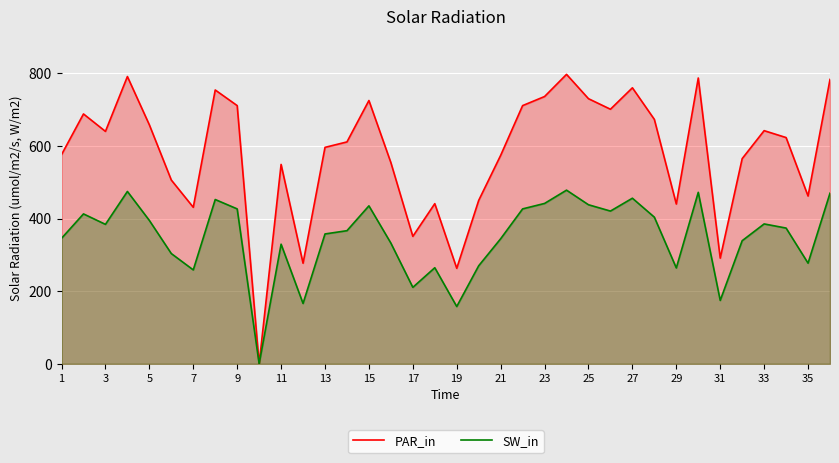

Reading left to right, what are all the values shown in this chart?

PAR_in: 576.0	688.0	640.0	791.0	658.0	506.0	431.0	754.0	711.0	0.0	549.0	277.0	596.0	611.0	725.0	554.0	351.0	441.0	263.0	450.0	574.0	711.0	736.0	797.0	730.0	701.0	760.0	673.0	440.0	787.0	291.0	565.0	642.0	623.0	462.0	783.0
SW_in: 345.6	412.8	384.0	474.6	394.8	303.6	258.6	452.4	426.6	0.0	329.4	166.2	357.6	366.6	435.0	332.4	210.6	264.6	157.8	270.0	344.4	426.6	441.6	478.2	438.0	420.6	456.0	403.8	264.0	472.2	174.6	339.0	385.2	373.8	277.2	469.8